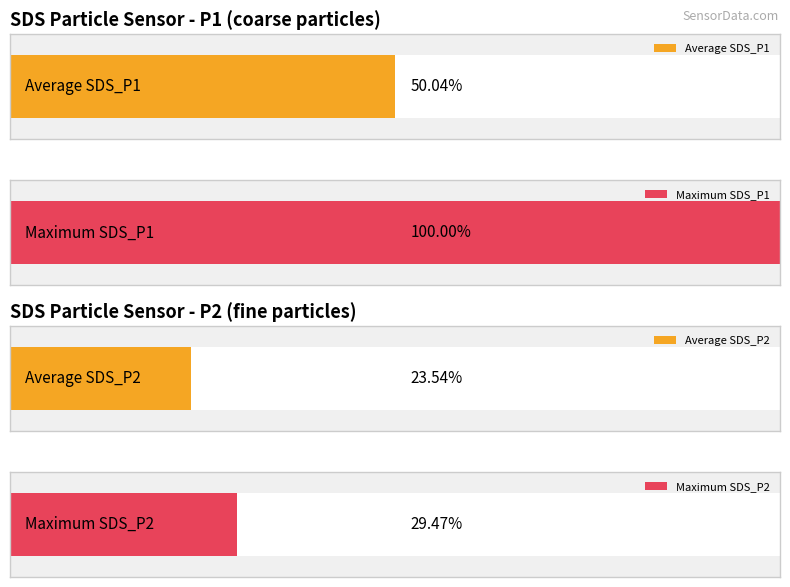

The SDS_P1 series shows 3.5 at 17. True or false?

False